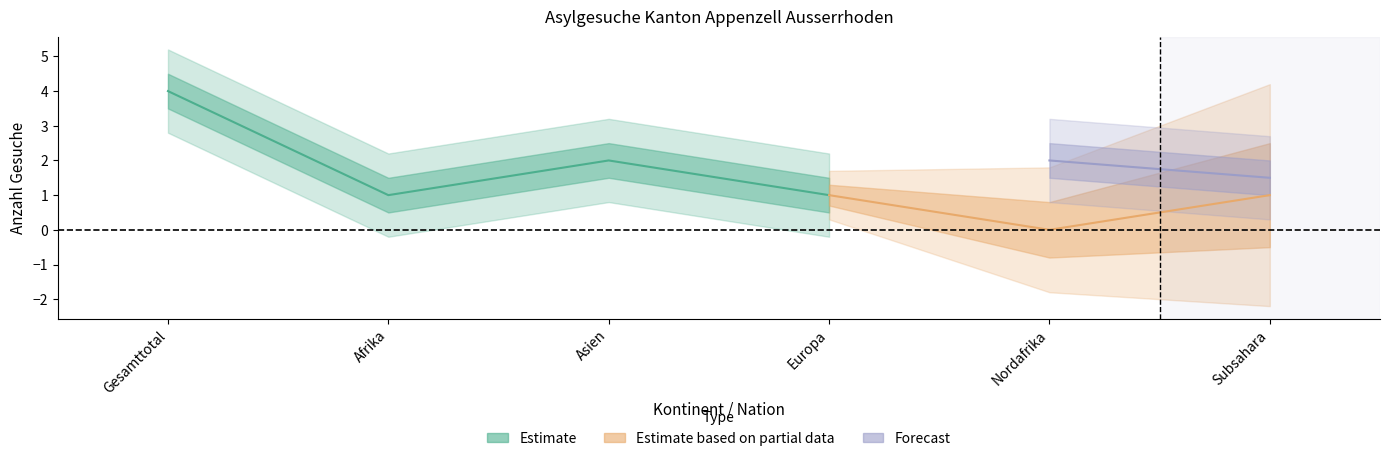

How many data points in Total Sekundaer-Gesuche are less than 1?

1